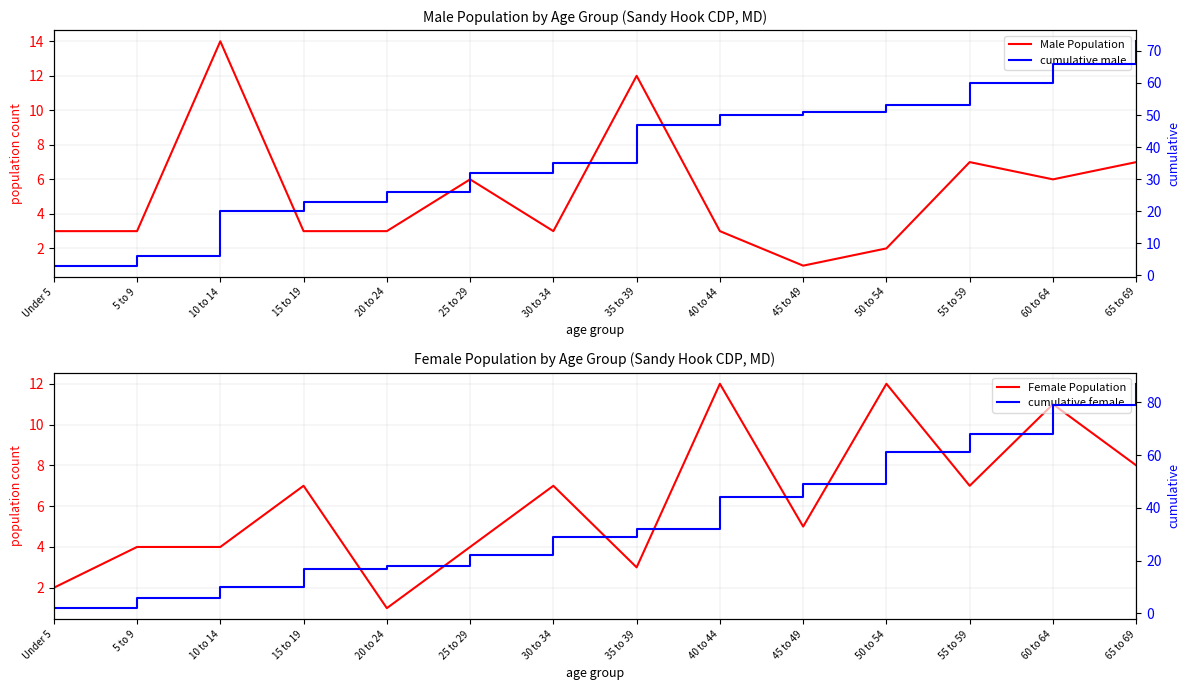

At how many categories does at least one series exceed 81?

1